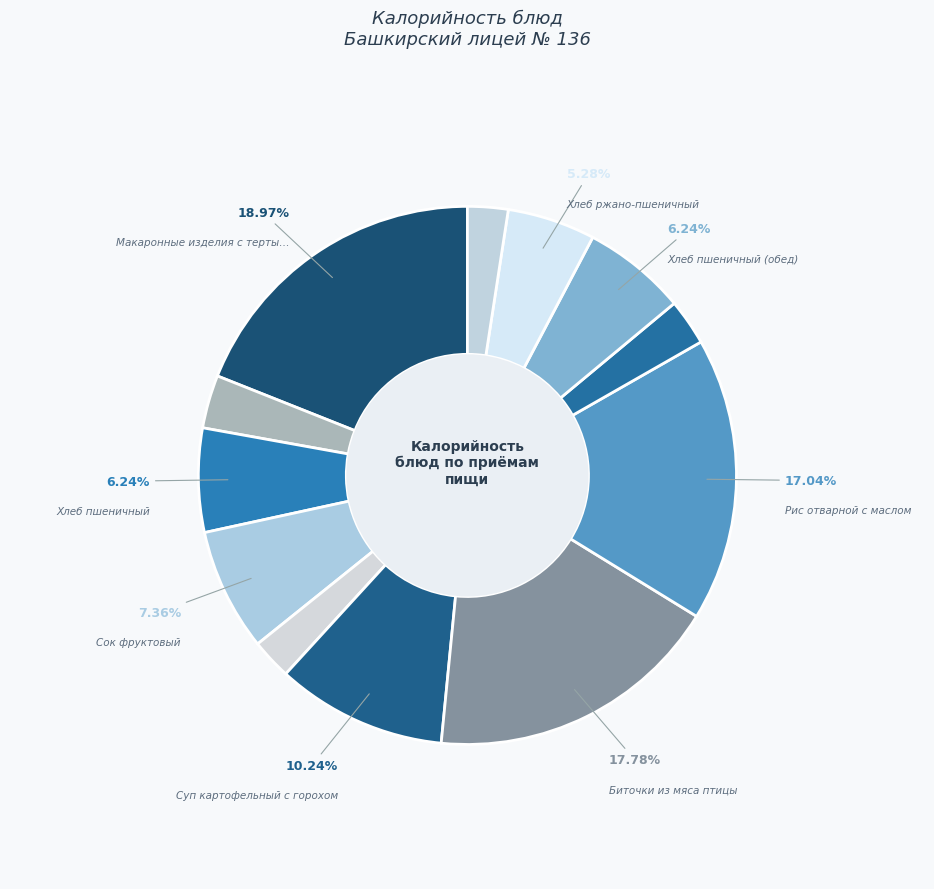

Count the number of slices in the pie.

12